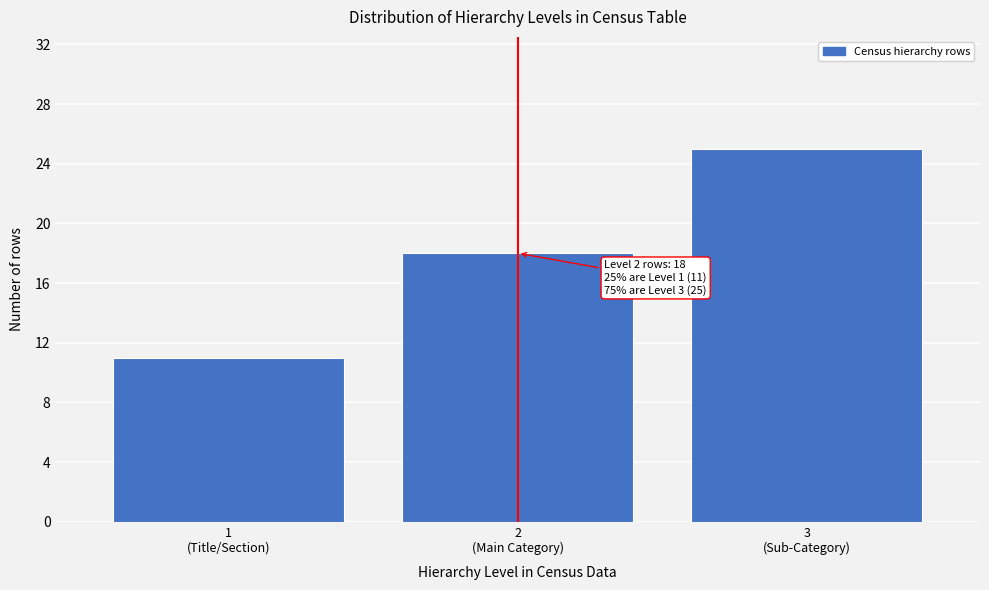

Reading left to right, transcribe all the data shown in this chart.

11	18	25